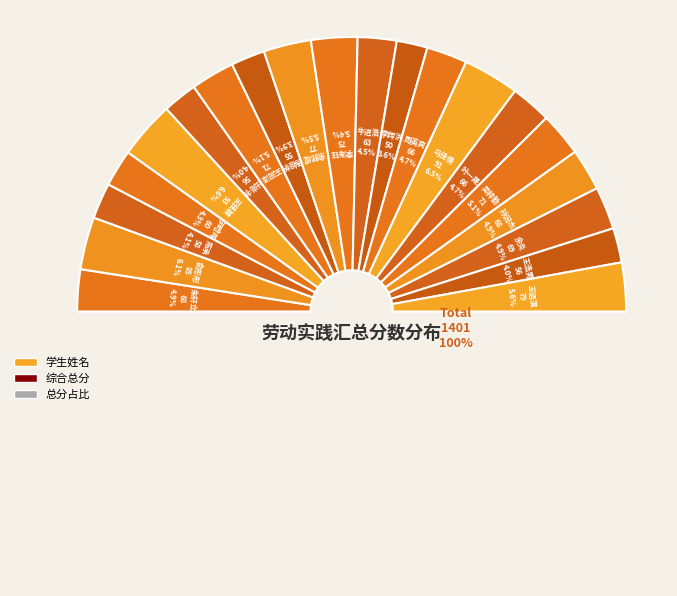

Is 余炎 the majority of the pie?

No